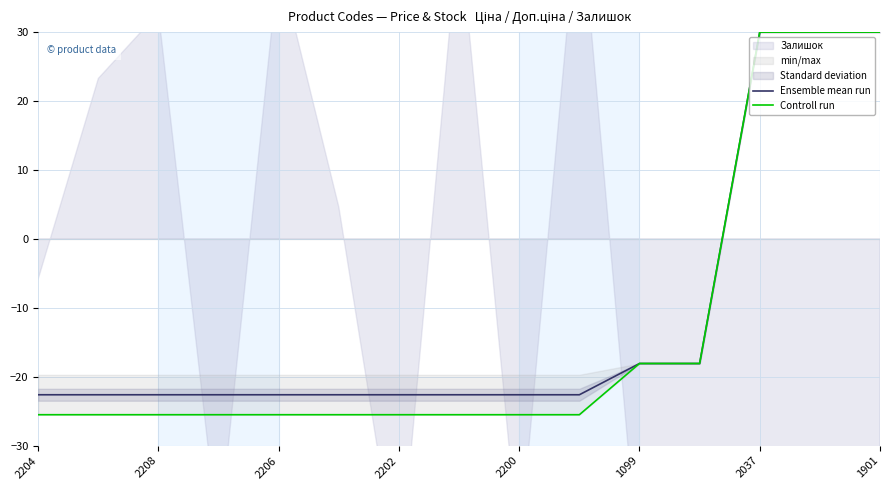

Is it true that Ensemble mean run equals -22.6 at 2200?

True